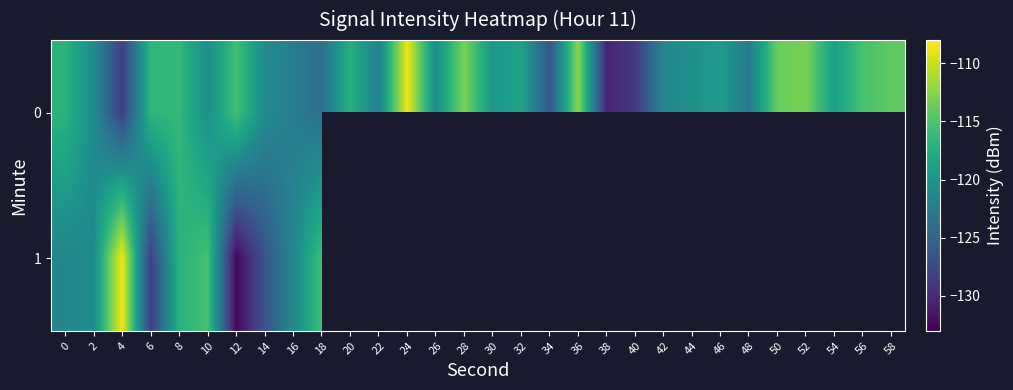

What is the highest value of the 1 series?

-108.5